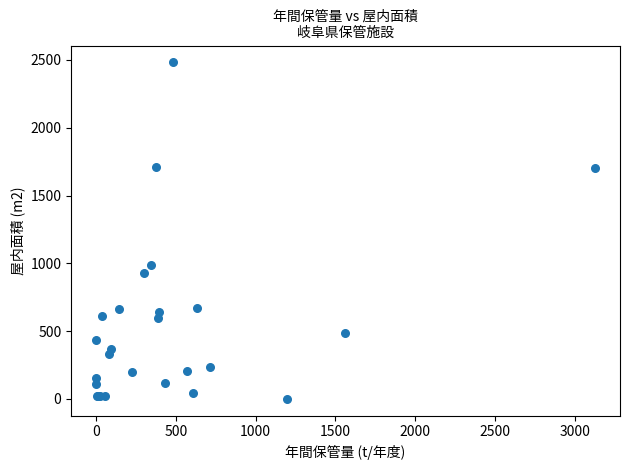

What Y value in the scatter plot is closest to 1241?

990.0